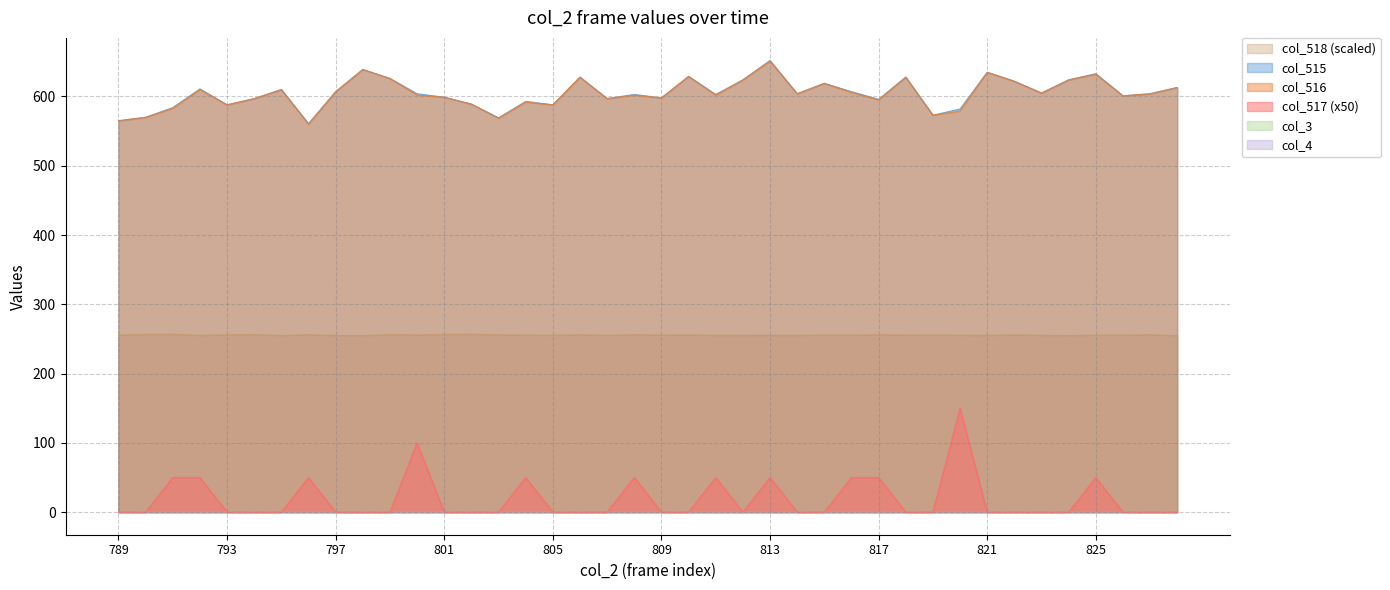

True or false: col_518 has more than 1 points higher than both neighbors.

True